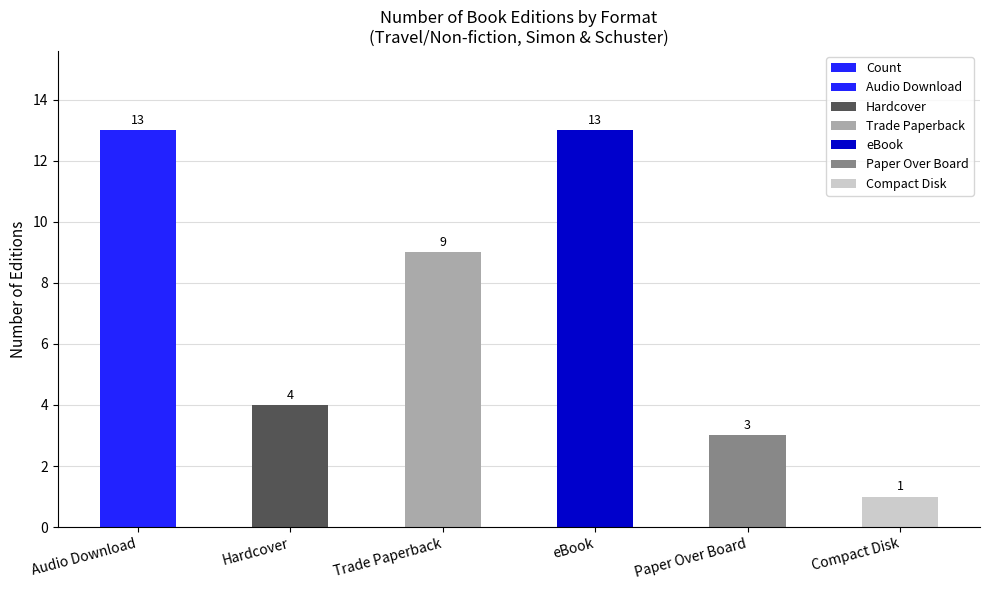

How many values are below 9?

3